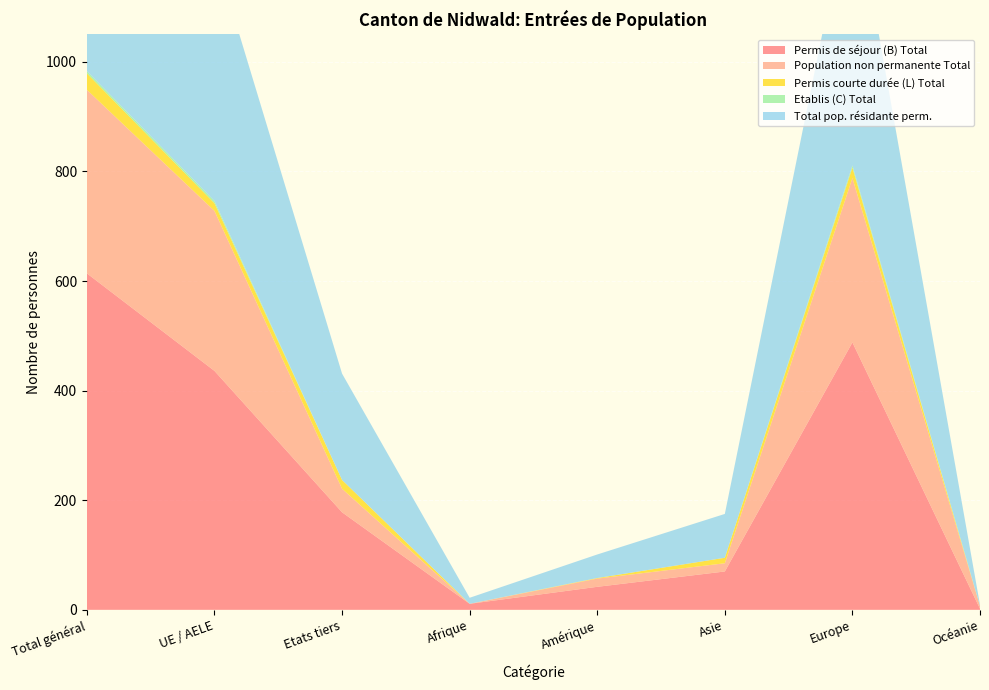

Reading left to right, what are all the values shown in this chart?

Permis de séjour (B) Total: 614	436	178	11	42	70	488	2
Population non permanente Total: 335	292	43	0	15	15	300	5
Permis courte durée (L) Total: 30	14	16	0	1	10	19	0
Etablis (C) Total: 4	4	0	0	0	0	4	0
Total pop. résidante perm.: 648	454	194	11	43	80	511	2